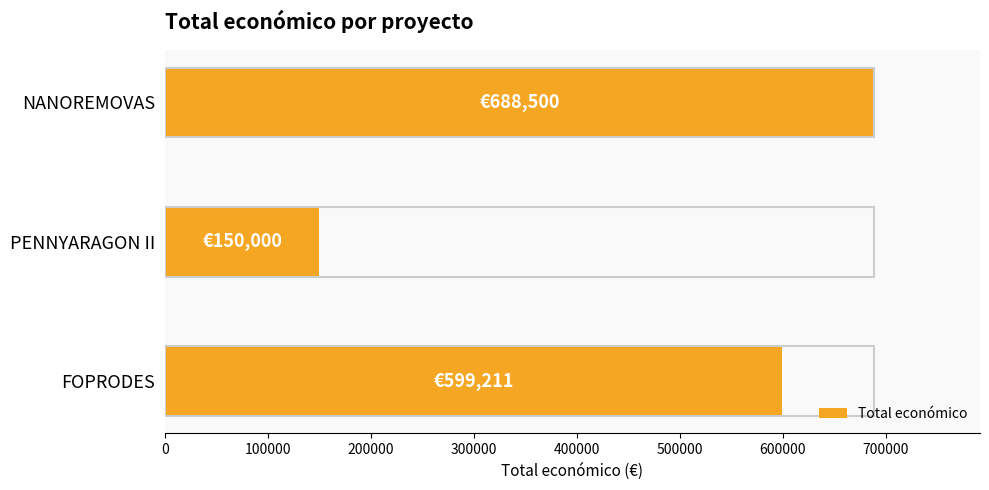

What is the smallest value displayed?

150000